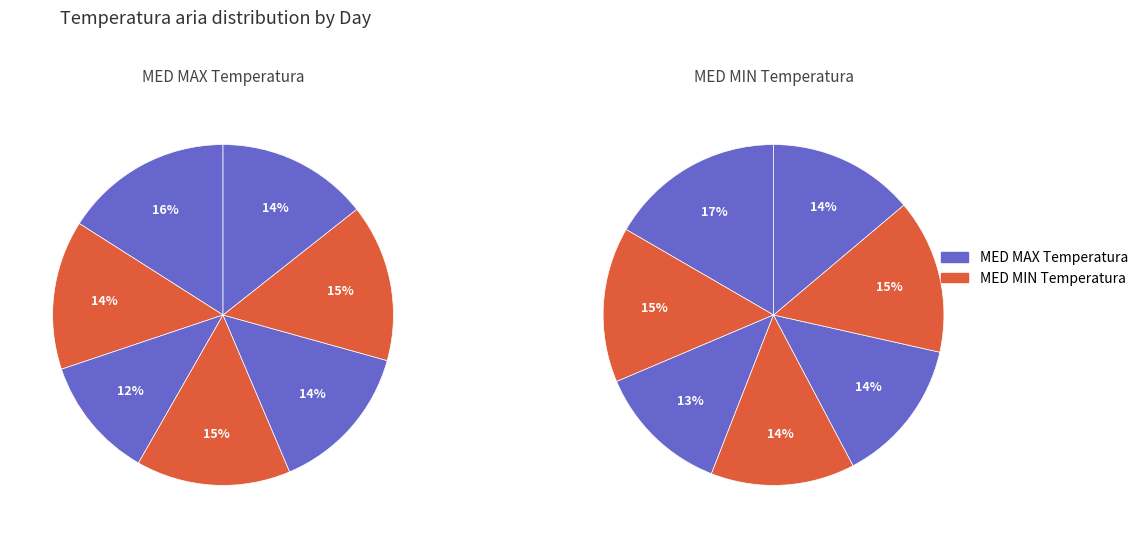

At 08/09/2016, list the series in order from largest to smallest.

MED MAX Temperatura, MED MIN Temperatura